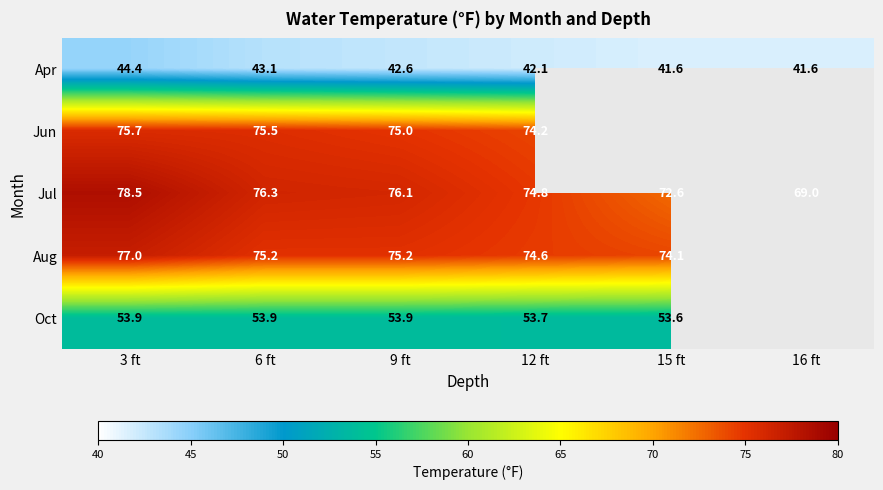

At which label does Jul reach its minimum?

16 ft